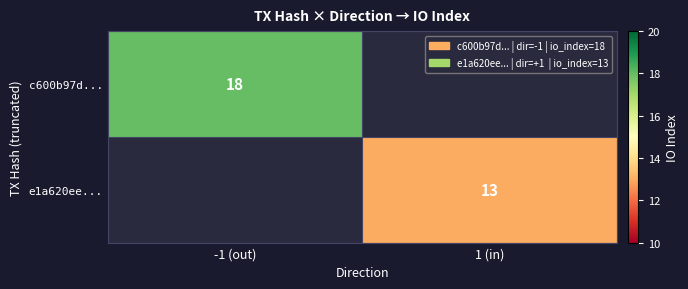

What is the maximum value for c600b97d...?

18.0